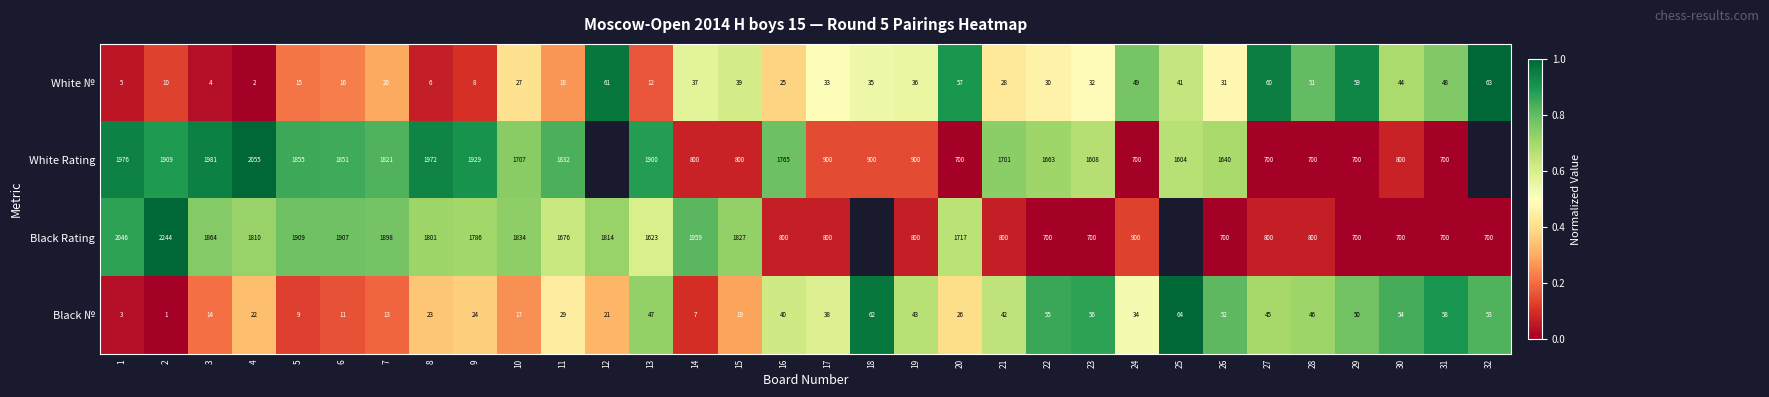

Is the value of Black Rating at 1 greater than the value of Black № at 24?

Yes